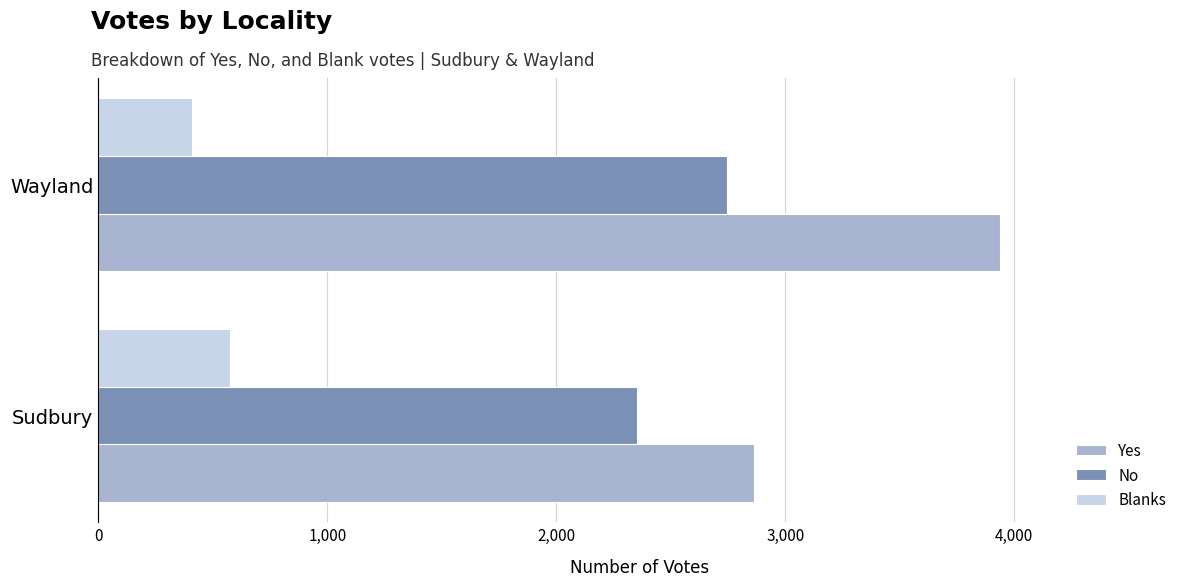

How many series are shown in this chart?

3